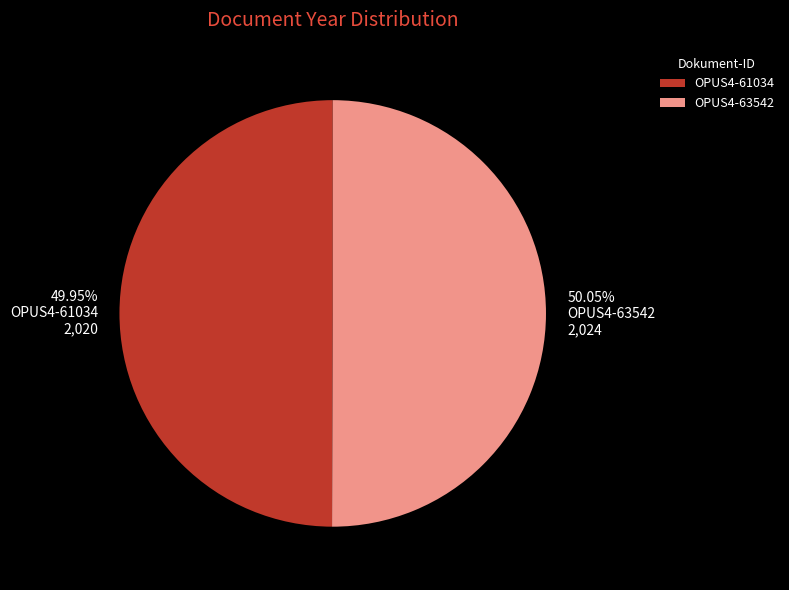

Is there any slice that represents more than half of the pie?

Yes